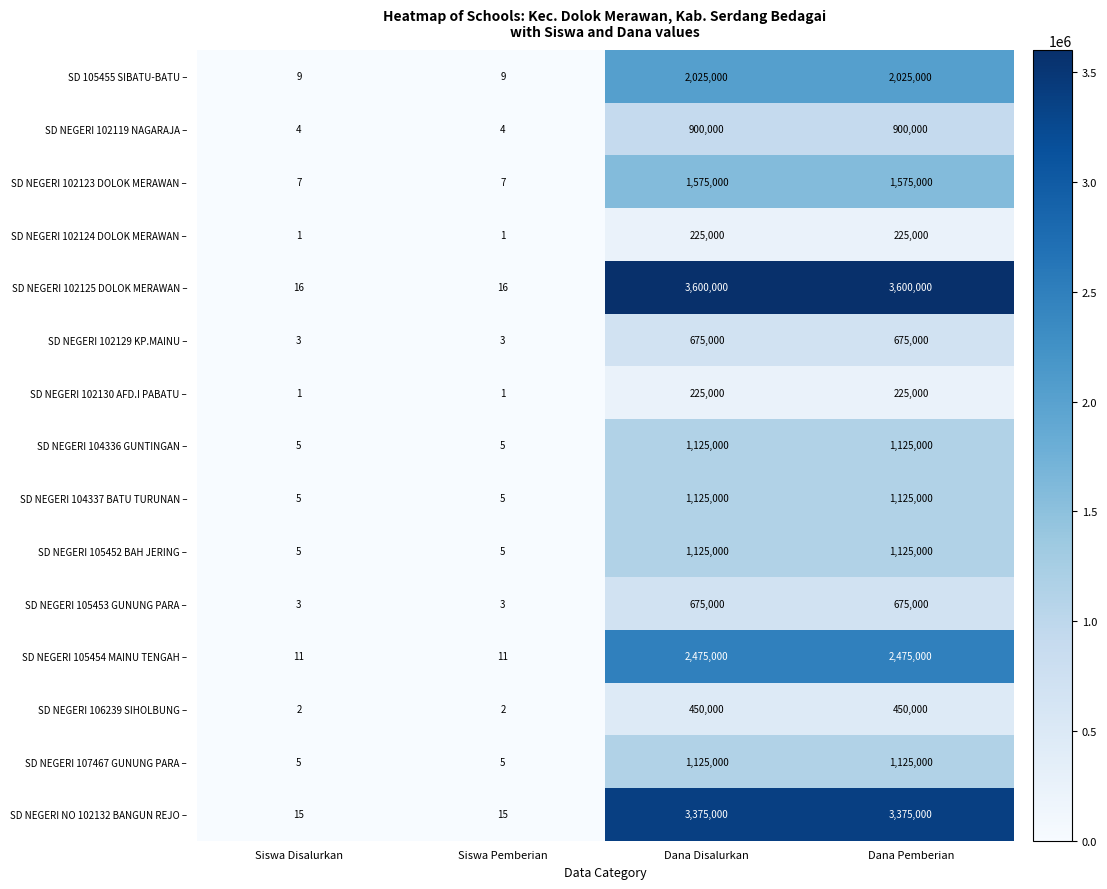

What is the difference between the second highest and minimum values in the SD NEGERI 105454 MAINU TENGAH – series?

2474989